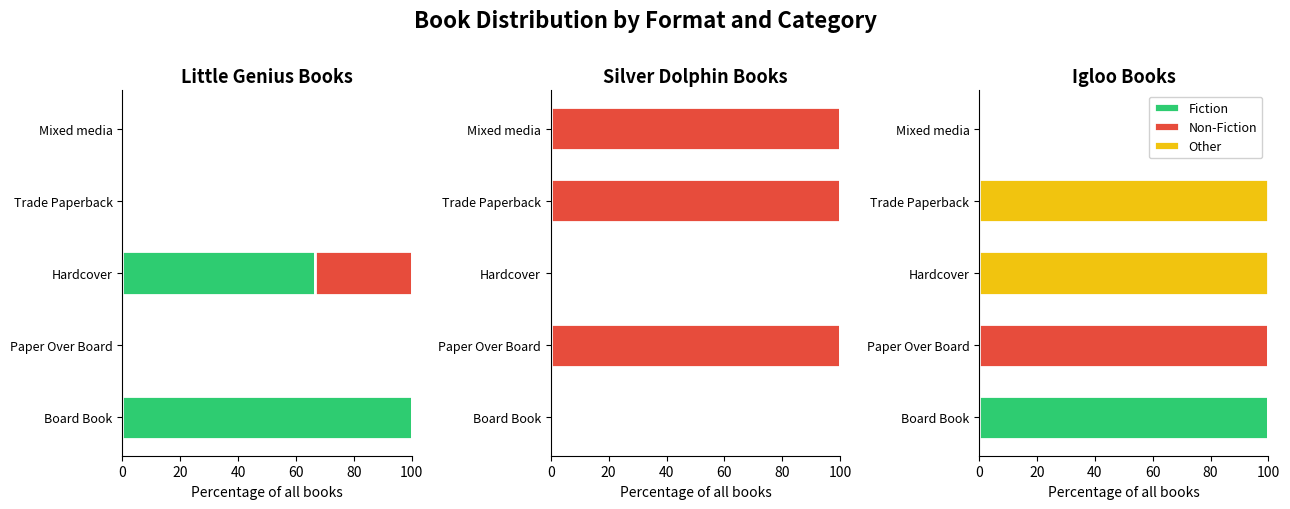

How many distinct data groups are displayed?

3